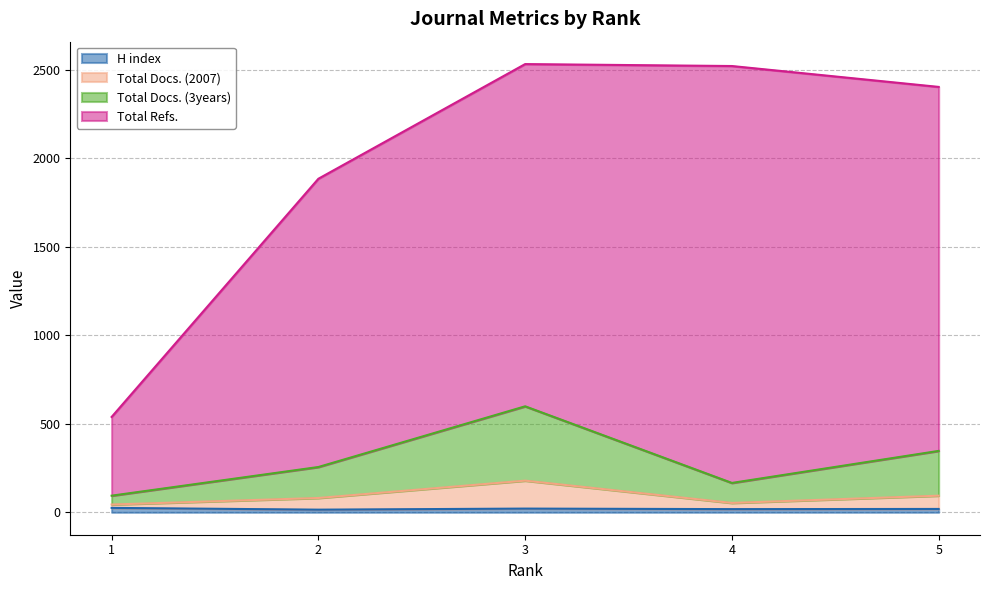

What is the difference between the second highest and minimum values in the Total Docs. (2007) series?

50